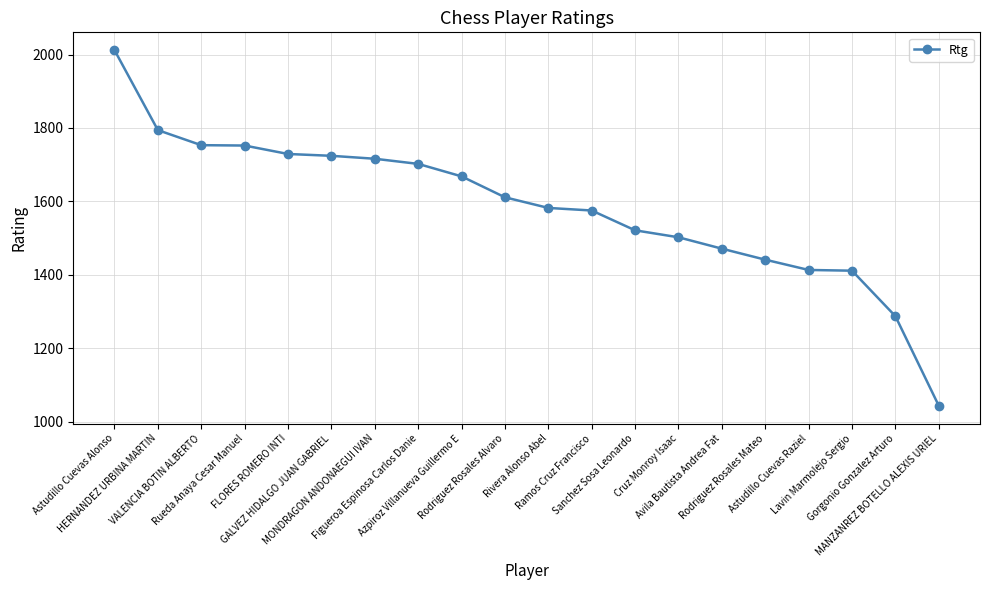

What is the smallest value displayed?

1043